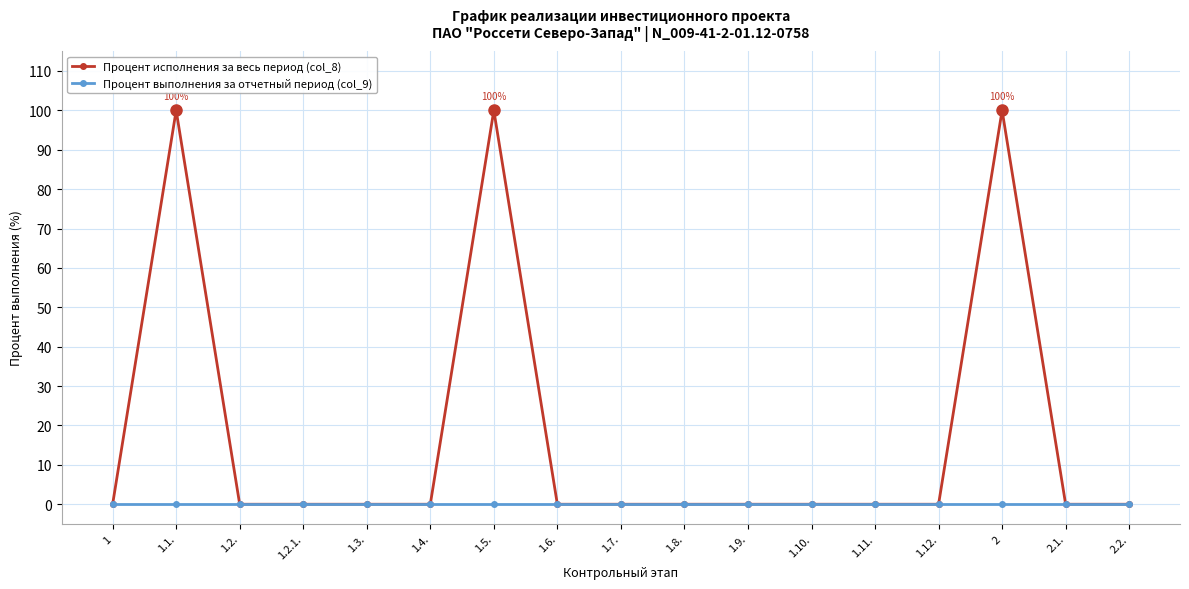

Which series has the widest spread of values?

Процент исполнения за весь период (col_8)